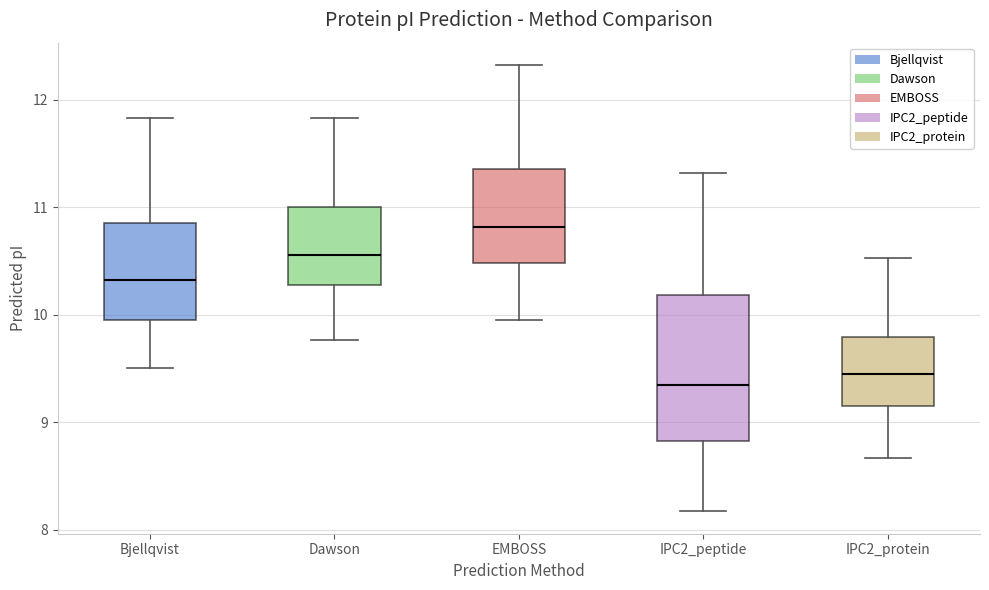

Which box is the tallest, from its lower edge to its upper edge?

IPC2_peptide